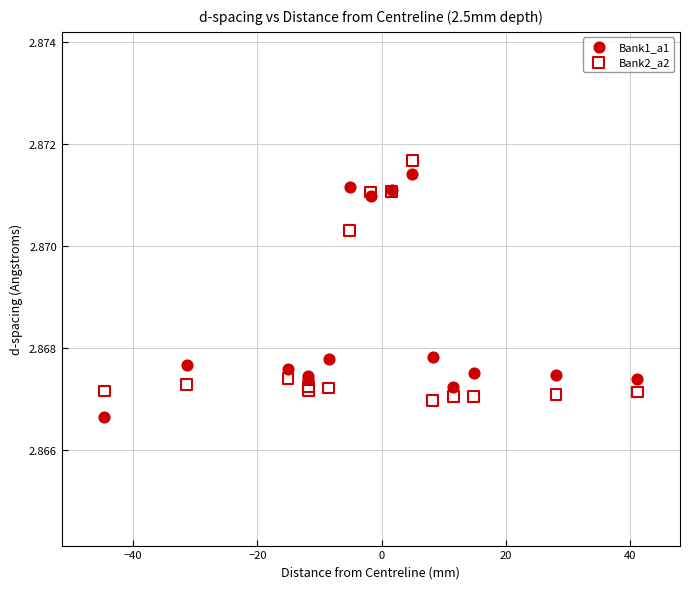

What is the X range (max minus min) for the scatter plot?

85.8